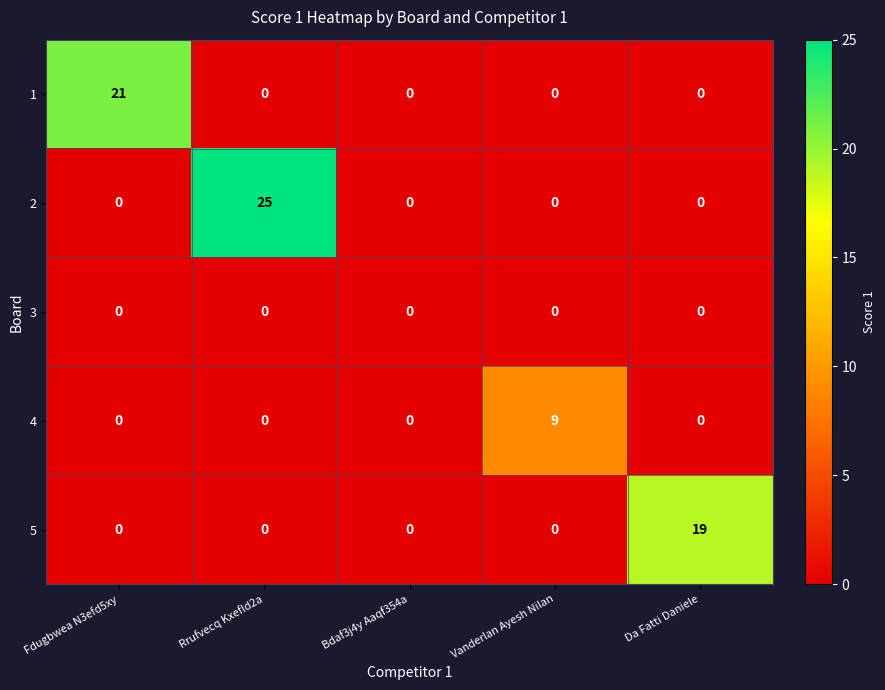

At which category is the sum across all series the highest?

Rrufvecq Kxefld2a